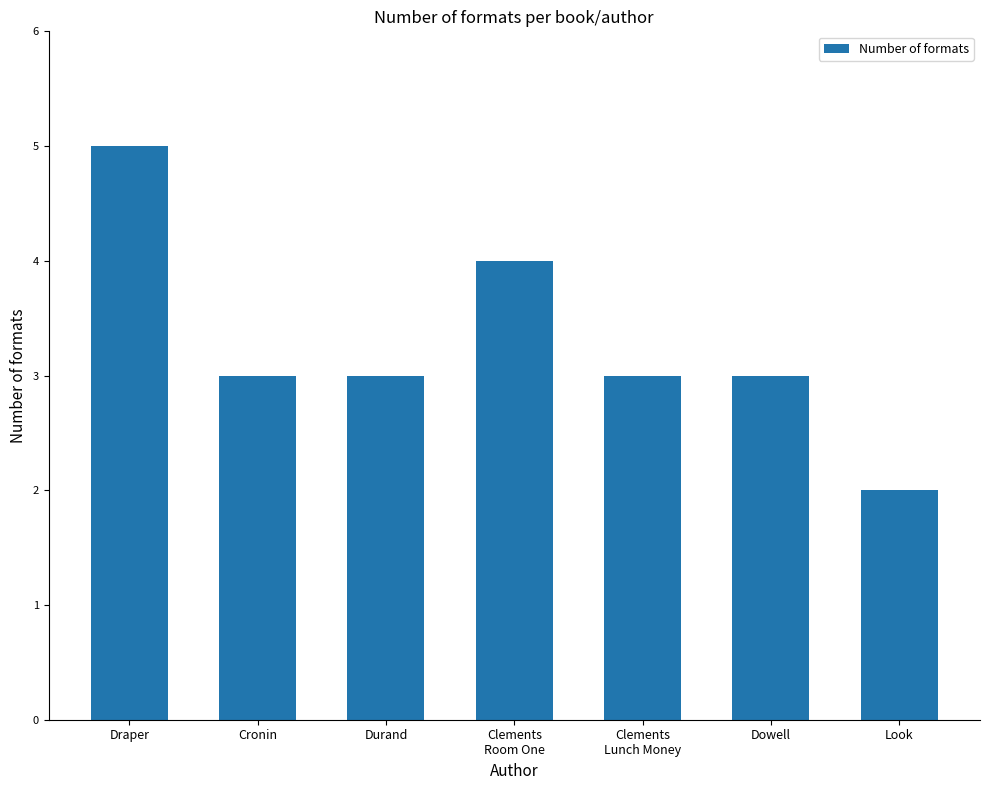

What is the label of the 2nd bar from the left?

Cronin